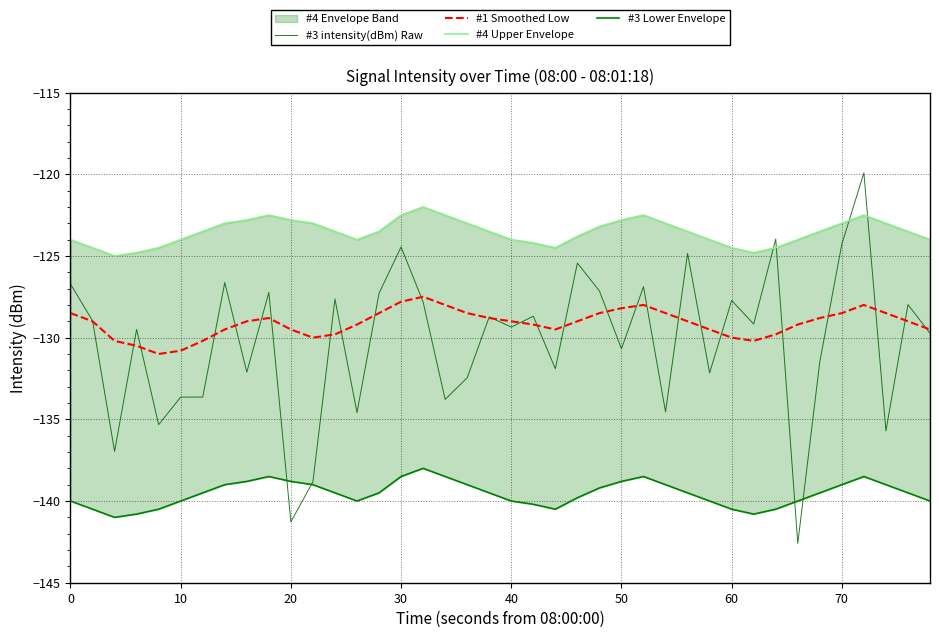

Is it true that #1 Smoothed Low equals -130.8 at 10?

True